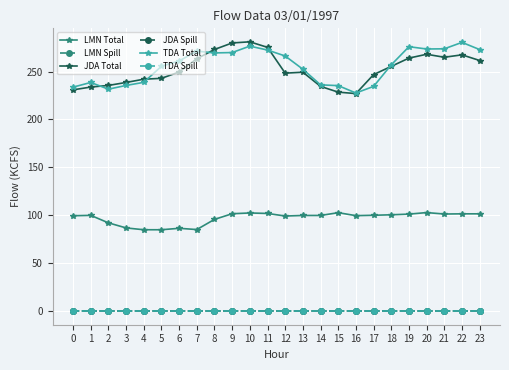

Is this an area chart (filled region under the line)?

No